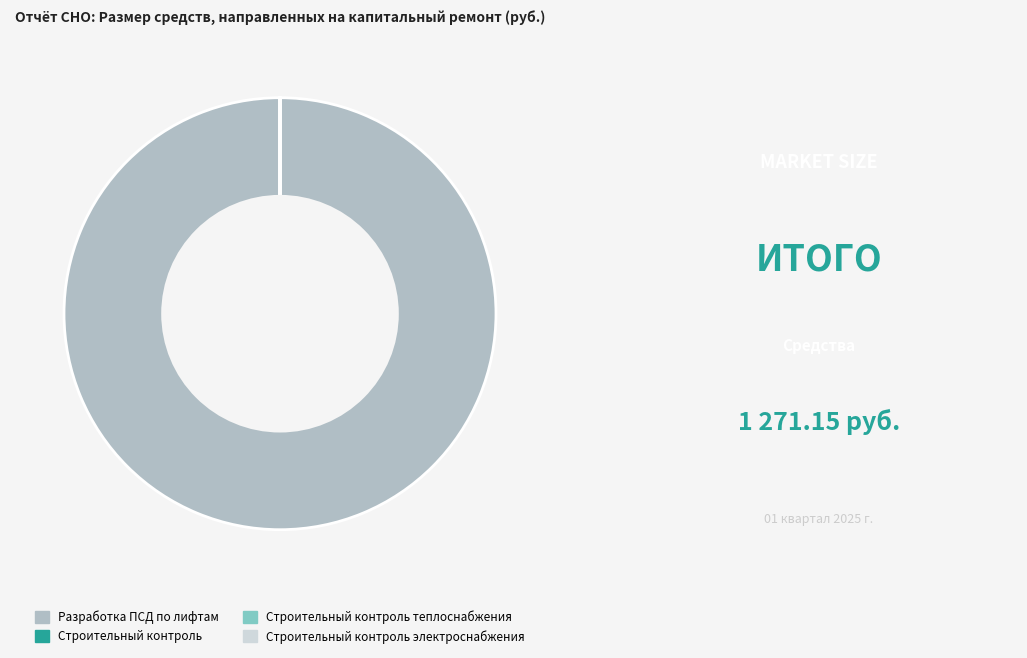

Is there any slice that represents more than half of the pie?

Yes